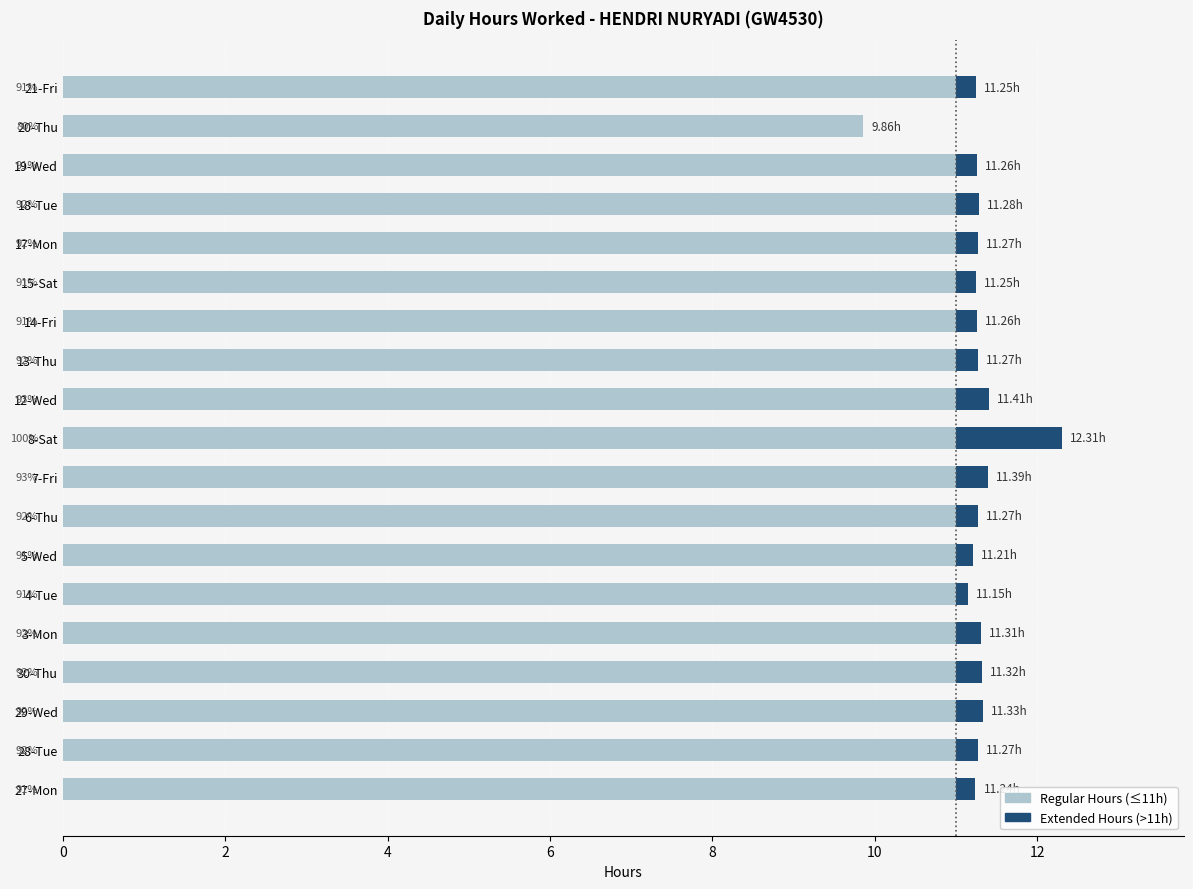

Which series has the widest spread of values?

Extended Hours (>11h)